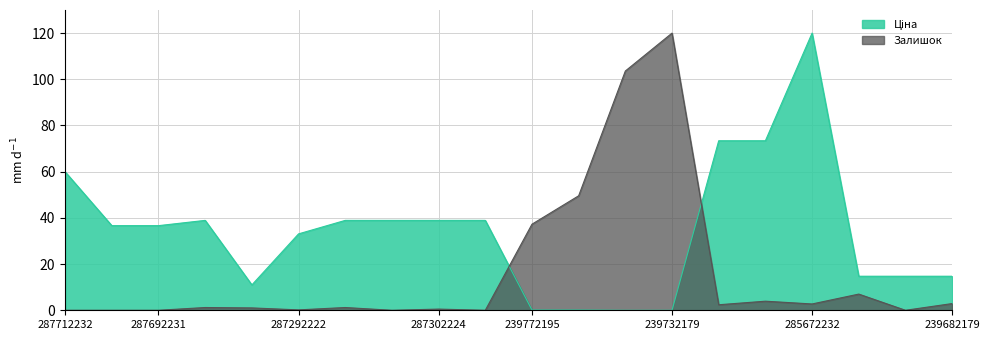

Reading right to left, extract all data points from this chart.

Ціна: 239682179=14.7	239682193=14.7	239682195=14.7	285672232=120.0	285652231=73.4	285652233=73.4	239732179=0.0	239732195=0.0	239772179=0.1	239772195=0.1	287301833=38.9	287302224=38.9	287302225=38.9	287302226=38.9	287292222=33.1	10832185=11.0	287302223=38.9	287692231=36.6	287692233=36.6	287712232=59.9
Залишок: 239682179=2.9	239682193=0.0	239682195=7.0	285672232=2.7	285652231=3.9	285652233=2.4	239732179=120.0	239732195=103.6	239772179=49.6	239772195=37.3	287301833=0.0	287302224=0.5	287302225=0.0	287302226=1.2	287292222=0.2	10832185=1.0	287302223=1.2	287692231=0.0	287692233=0.0	287712232=0.0